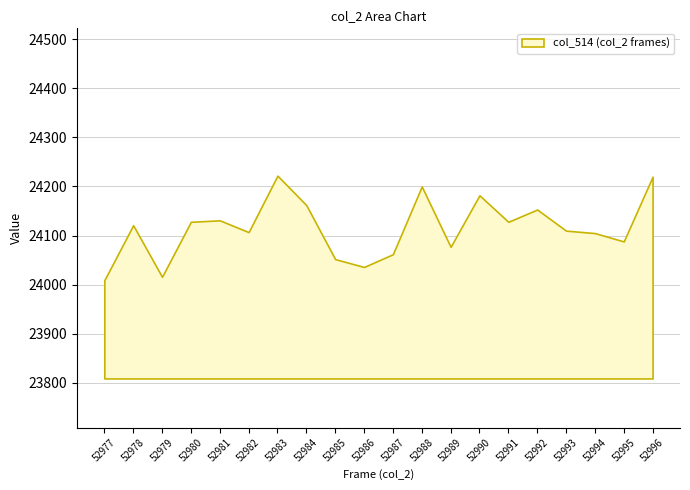

What is the difference between the maximum and minimum values?

213